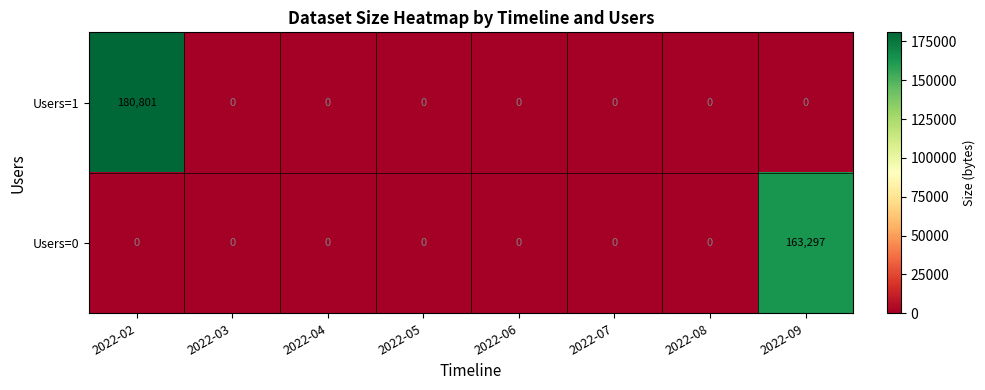

At which category is the sum across all series the highest?

2022-02